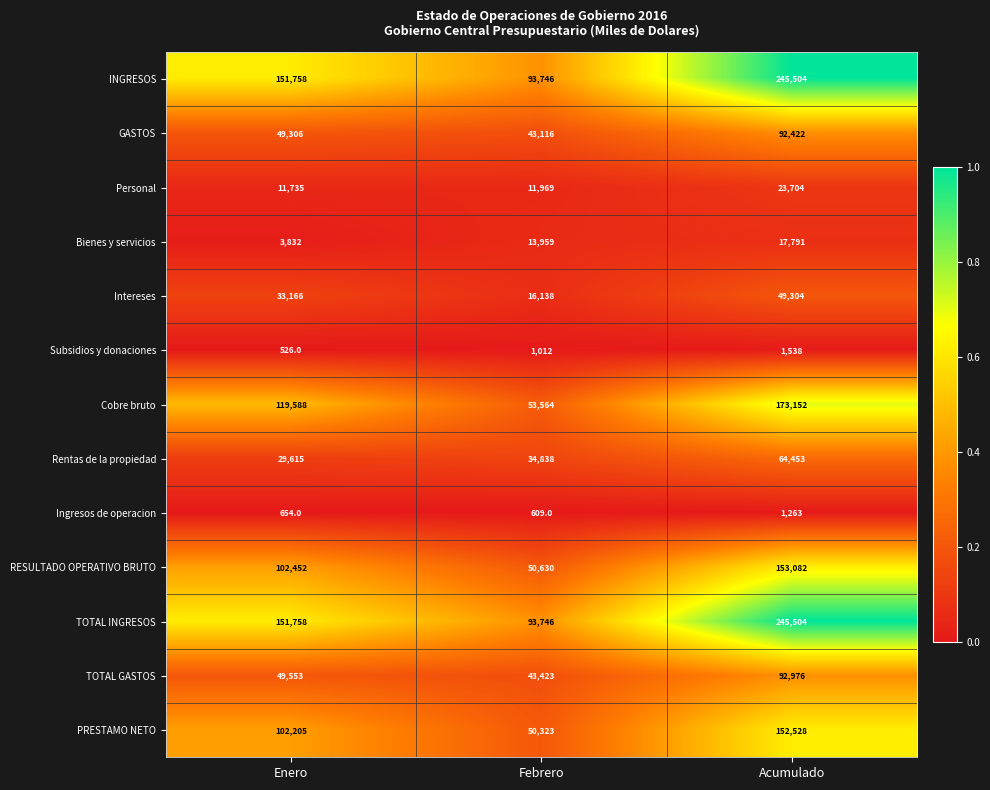

Is the value of TOTAL INGRESOS at Enero greater than the value of TOTAL GASTOS at Enero?

Yes